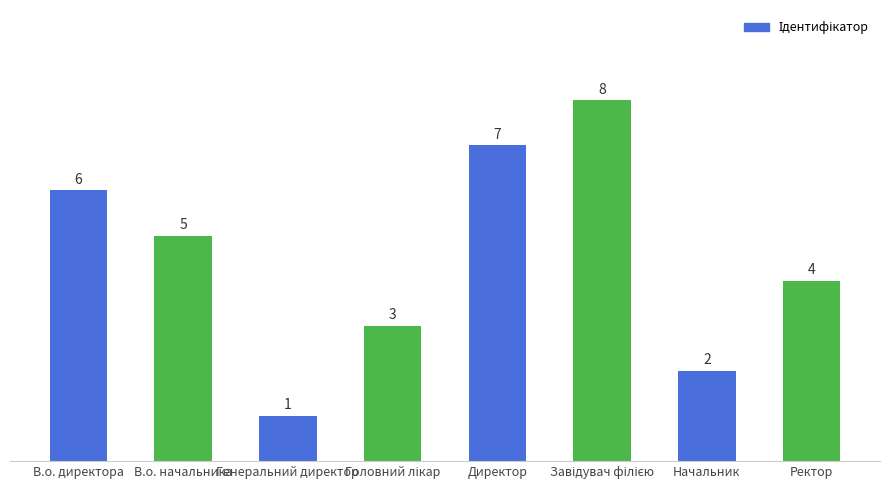

The chart shows a value of 1 at Начальник. True or false?

False